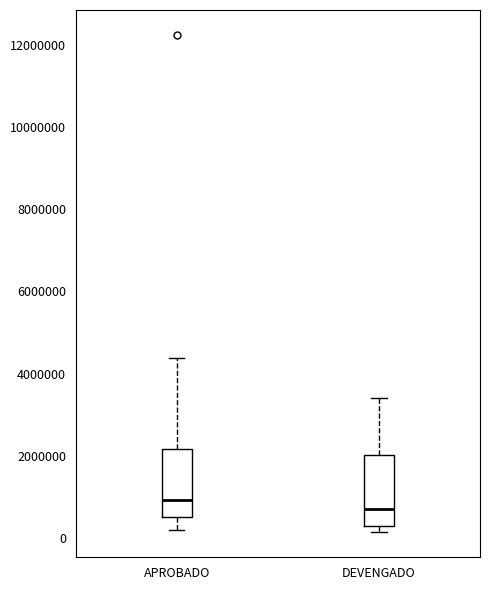

Reading left to right, transcribe this box plot: for each box, give where its median line is, the range the box spans, and where its two whiskers end, as read against the y-axis. The values are not printed on the chart, so give them approximately, as read against the axis.

APROBADO: median 1000000, box 600000 to 2200000, whiskers 200000 to 4400000
DEVENGADO: median 600000, box 200000 to 2000000, whiskers 200000 (just below the box's lower edge) to 3400000